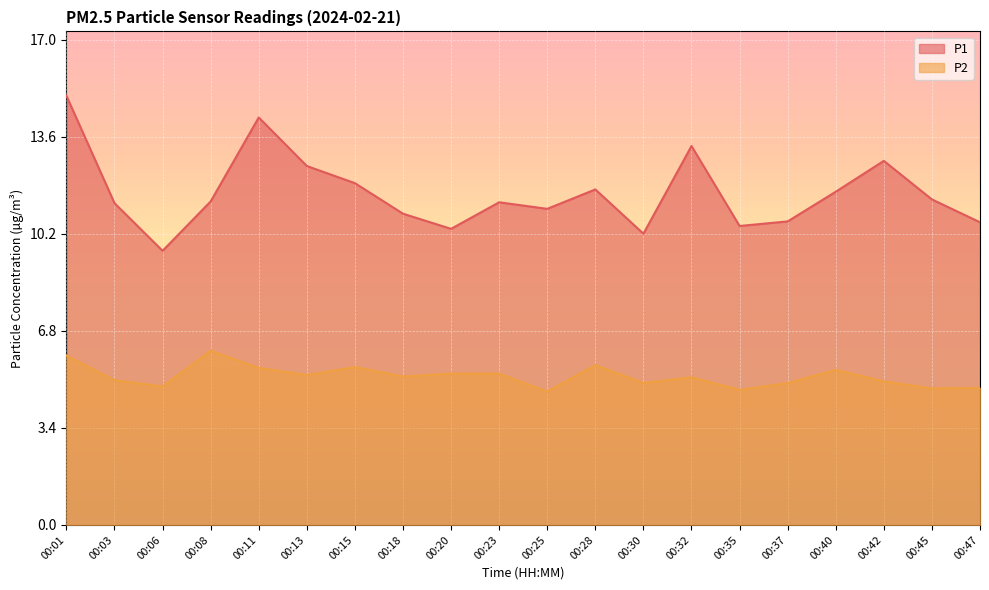

What is the difference between the maximum and minimum values in the P1 series?

5.4